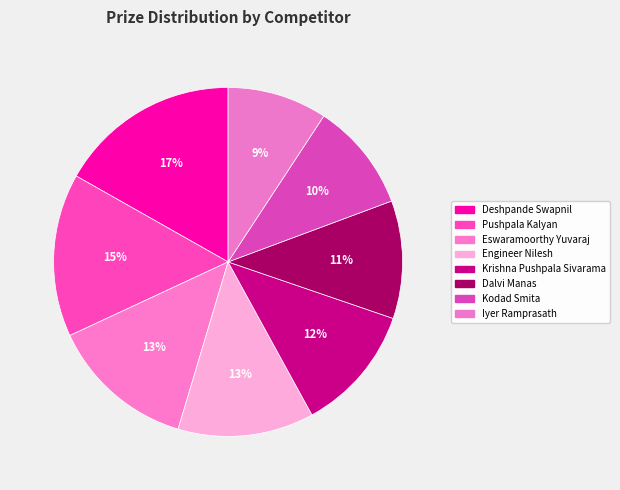

To the nearest percent, what percentage of the pie is Krishna Pushpala Sivarama?

12%